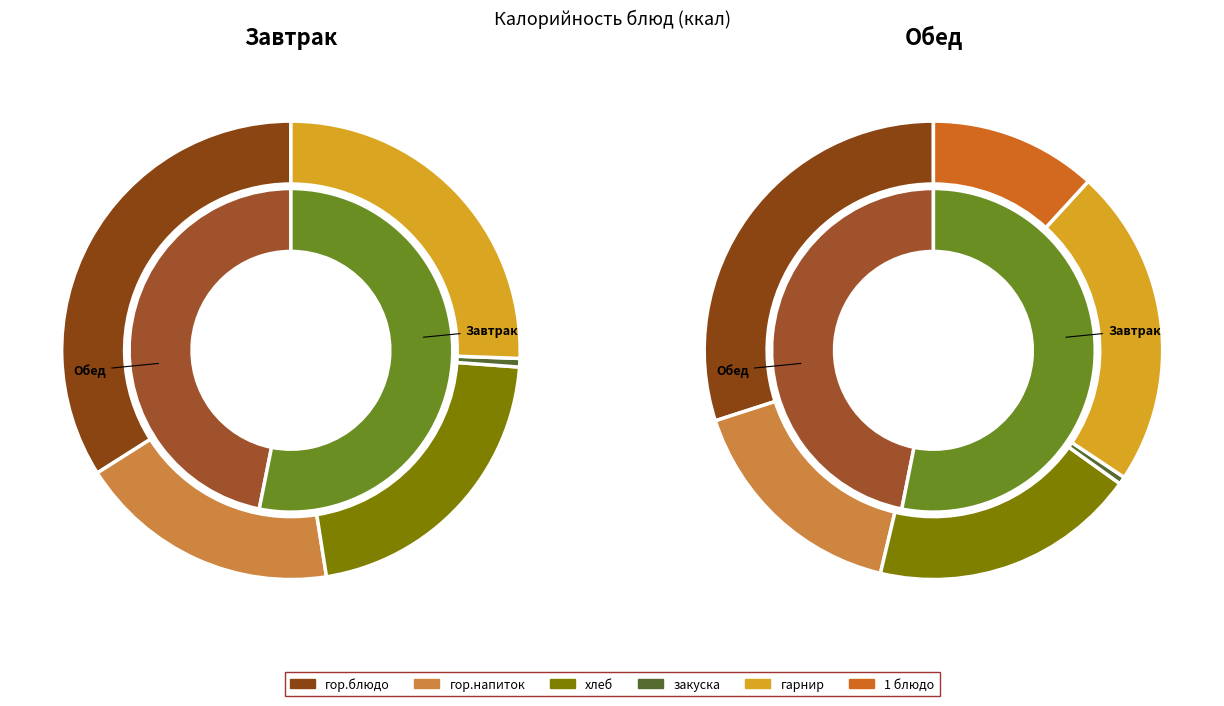

To the nearest percent, what is the average slice percentage?

50%